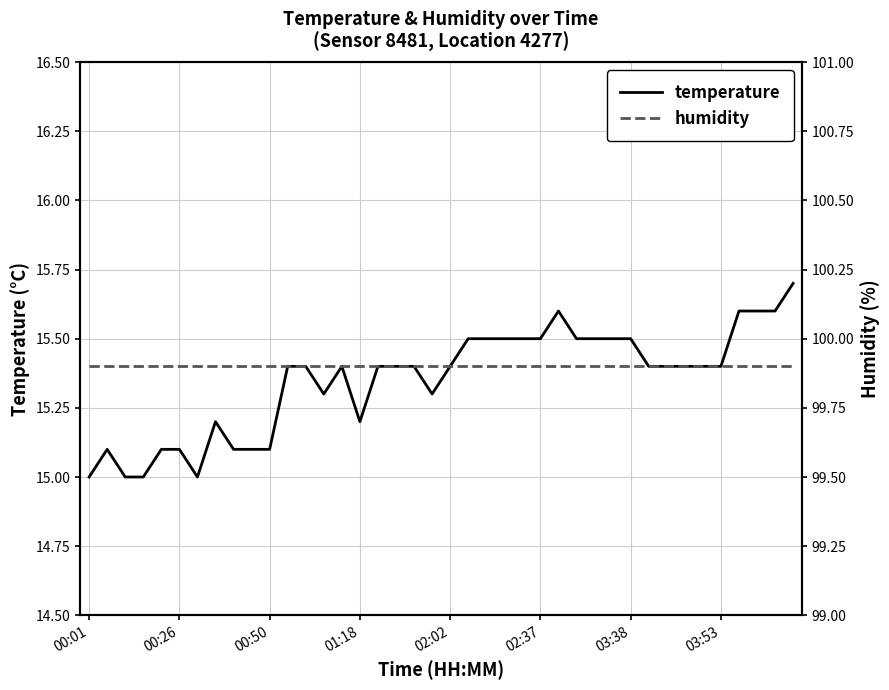

Rank the series at 14 from highest to lowest value.

humidity, temperature